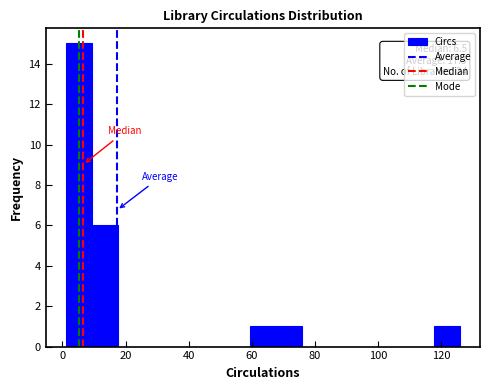

Which range on the x-axis has the tallest bar?

2 to 10